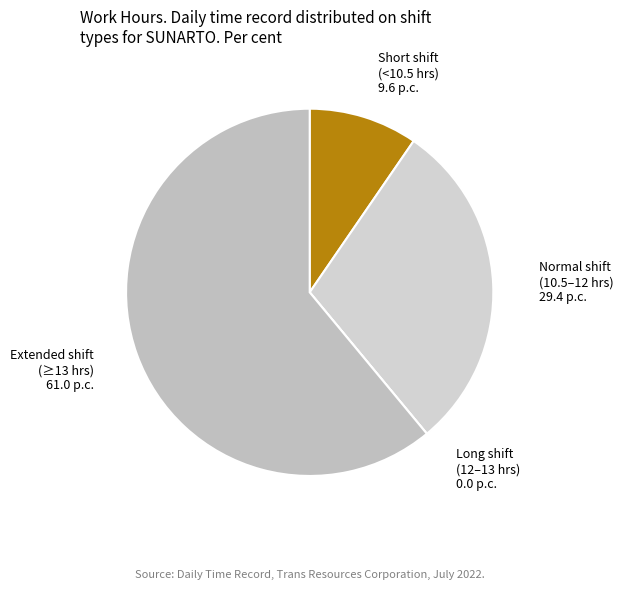

Is the sum of Short shift (<10.5 hrs) and Normal shift (10.5–12 hrs) greater than half?

No